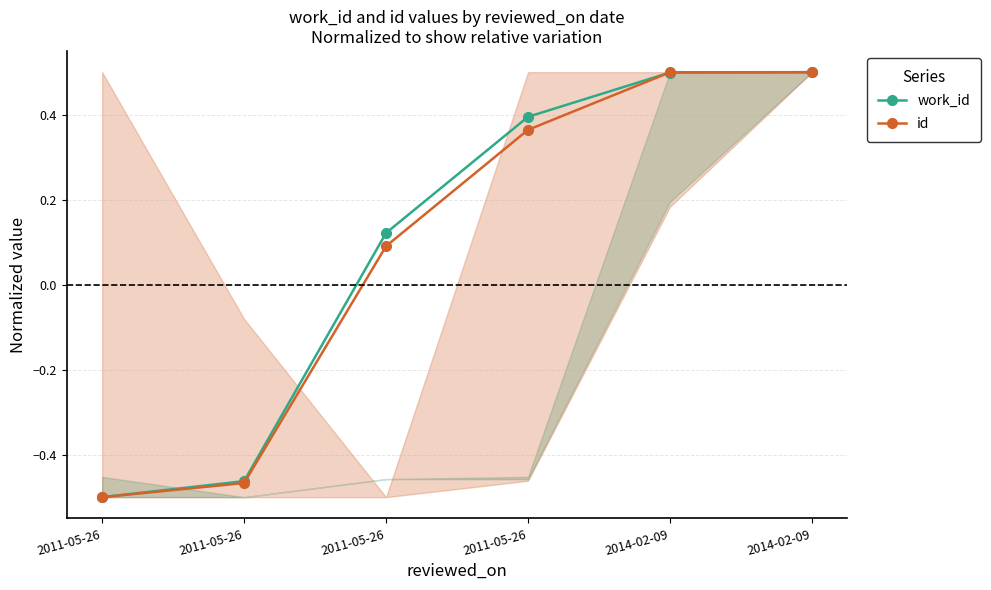

How many times do id and work_id cross each other?

1